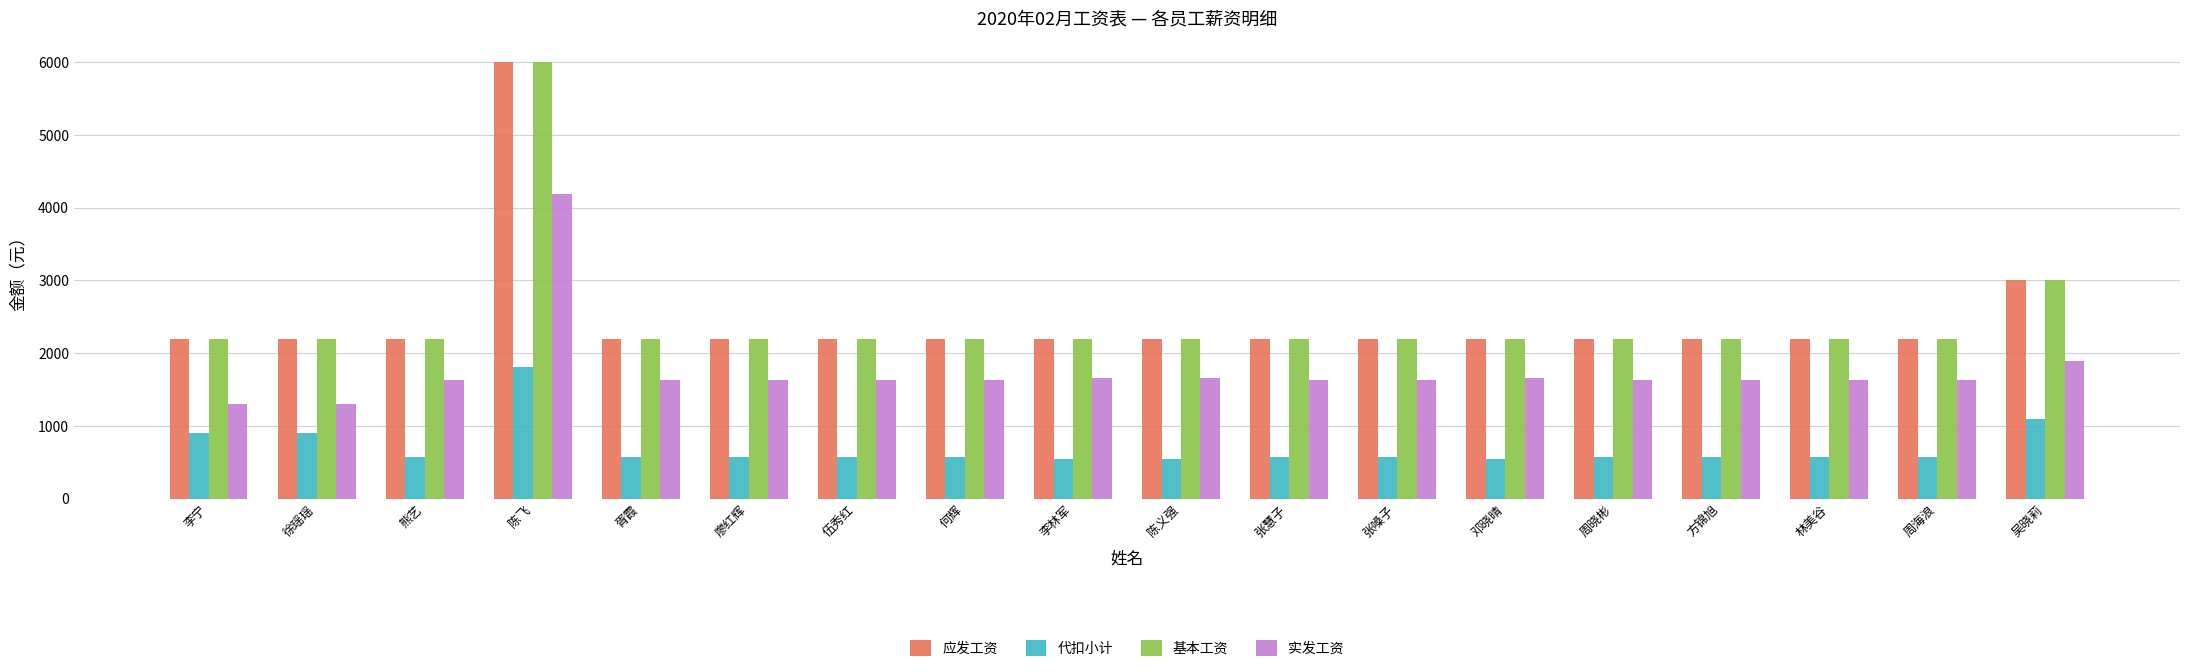

What is the lowest value of the 基本工资 series?

2200.0